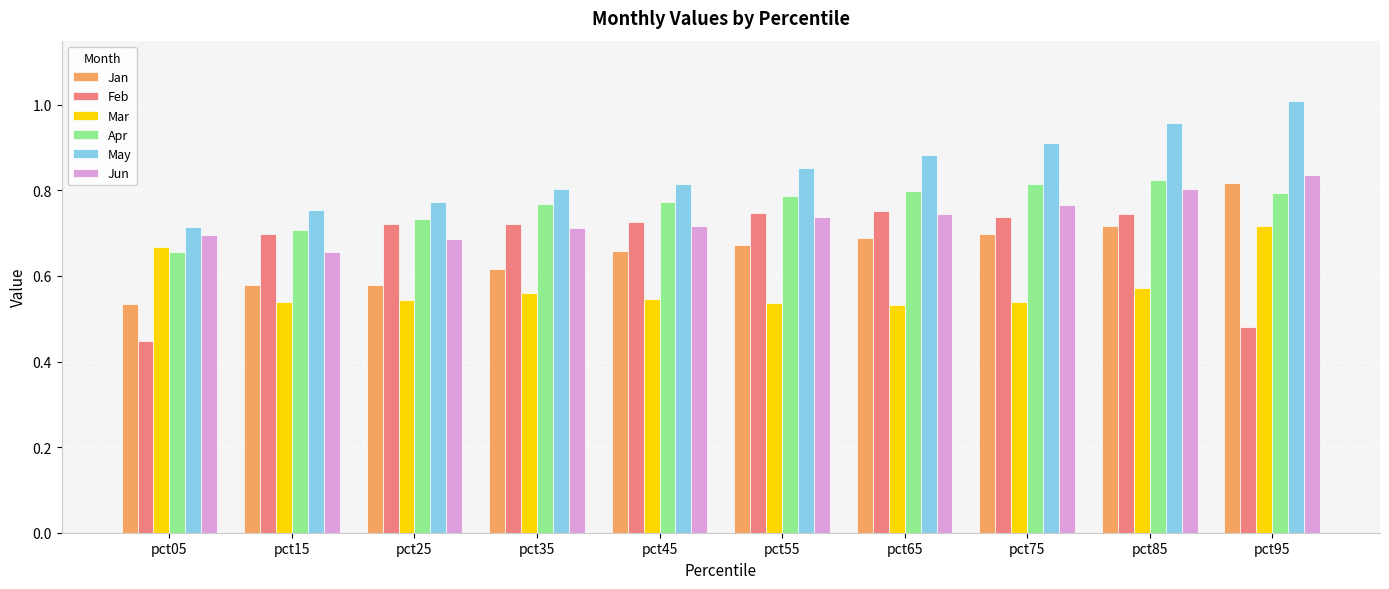

At how many categories does at least one series exceed 0?

10